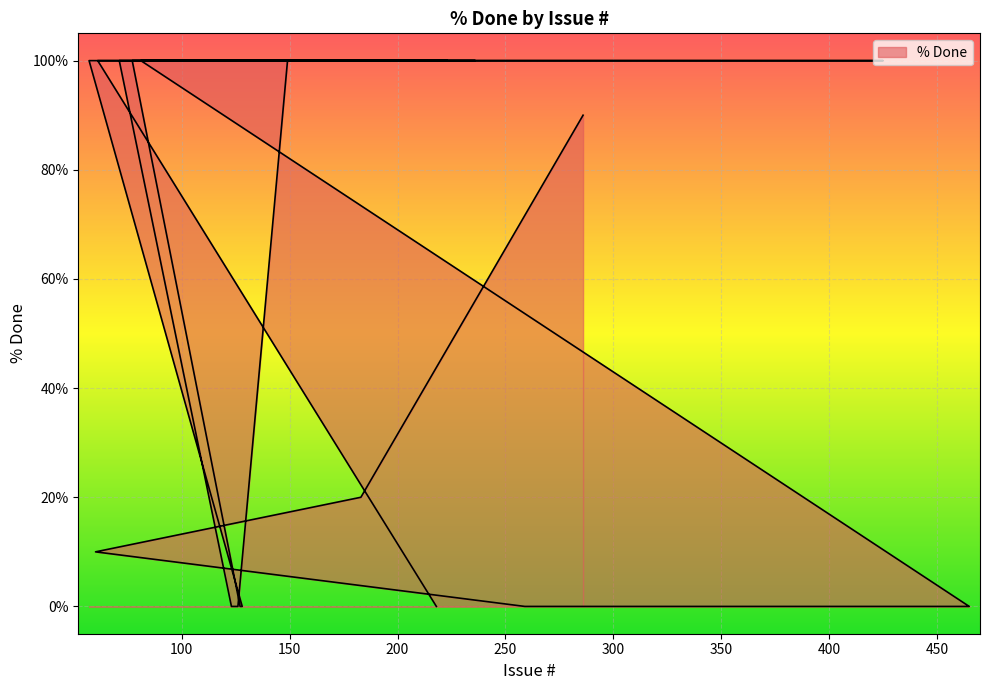

What is the average value?

73